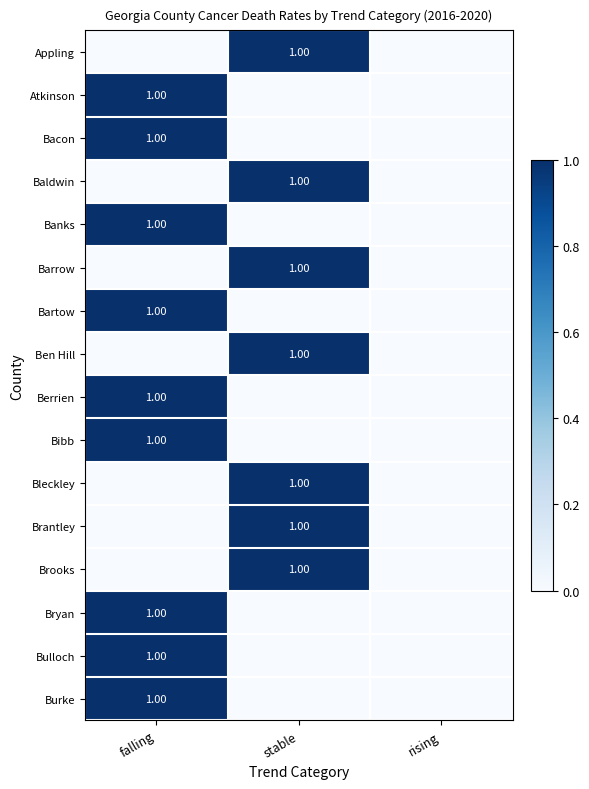

How many categories are shown in the chart?

3